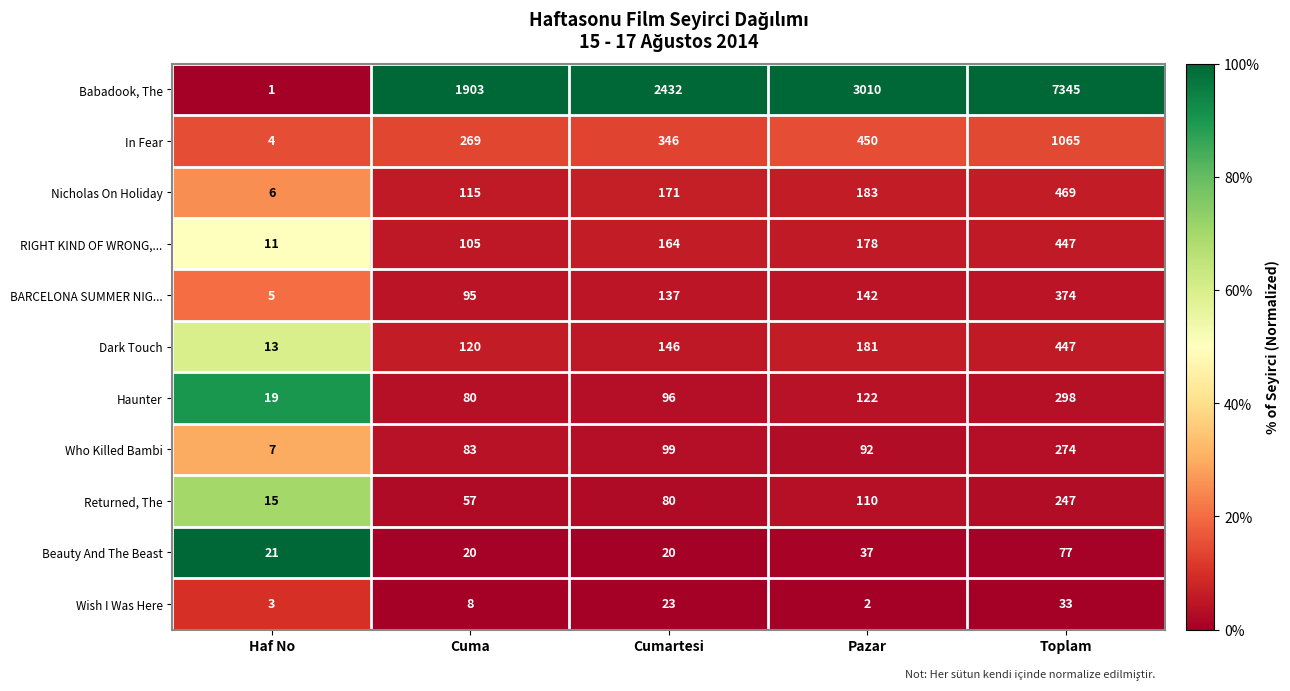

The Nicholas On Holiday series shows 240 at Pazar. True or false?

False